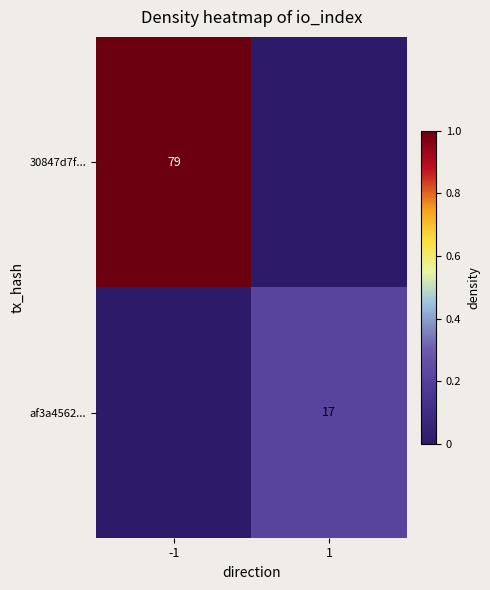

Is the value of 30847d7f... at -1 greater than the value of af3a4562... at 1?

Yes